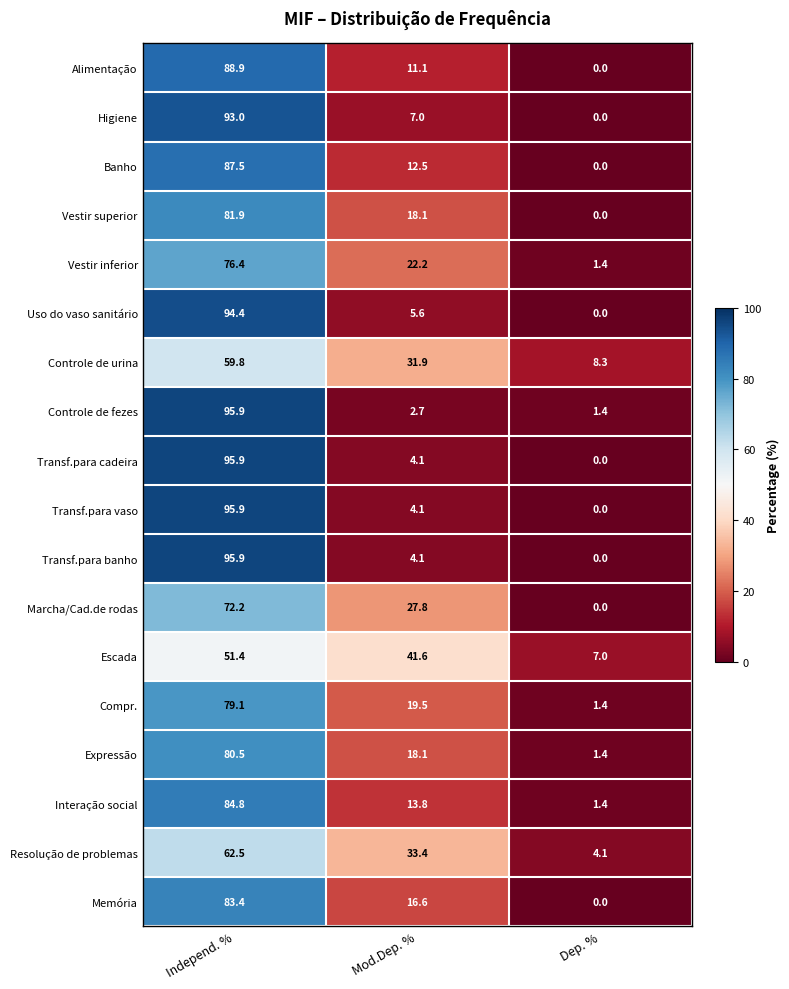

What is the total value across all series at Mod.Dep. %?

294.2